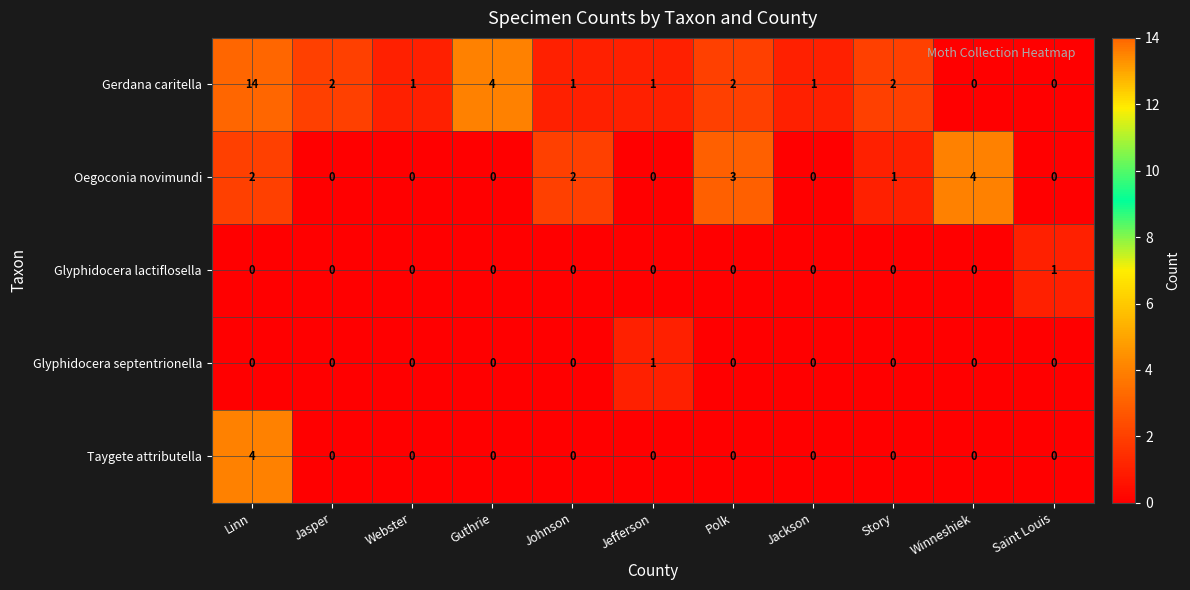

Which series has the largest range (max minus min)?

Gerdana caritella